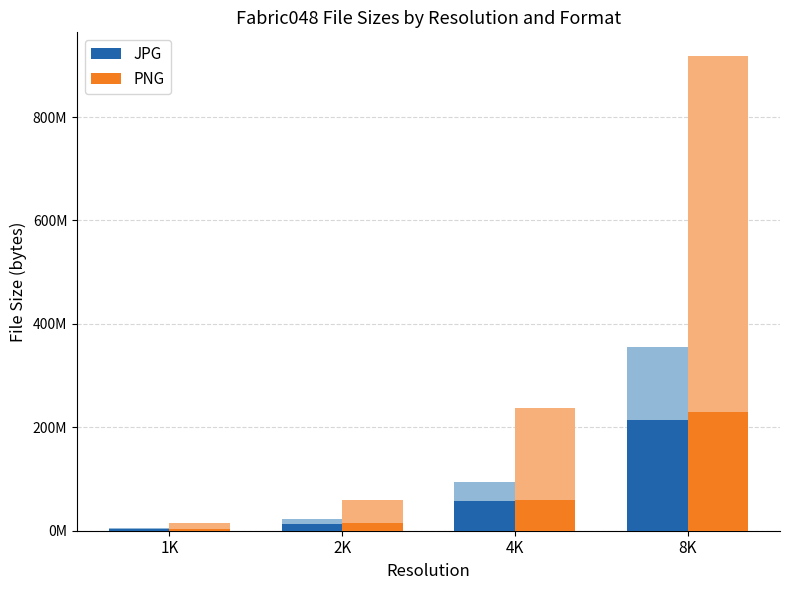

Read the PNG value at 4K.

59164267.5